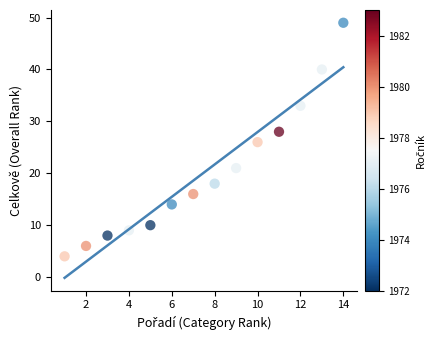

What is the range of Y values (max minus min)?

45